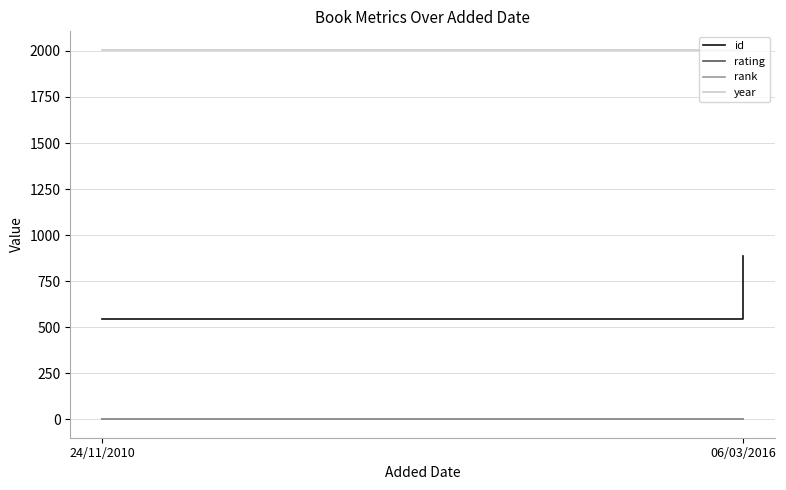

Reading left to right, extract all data points from this chart.

id: 546	885
rating: 4	3
rank: 1	1
year: 2006	2006